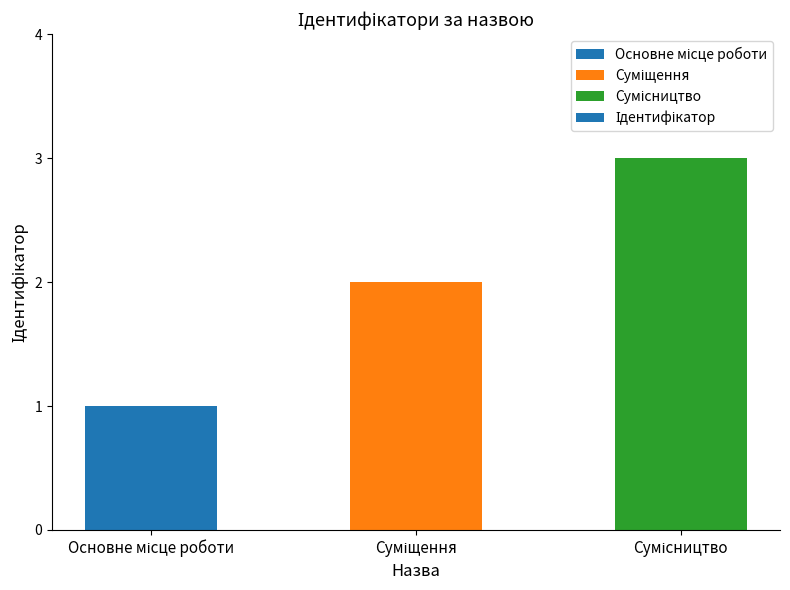

What is the maximum value shown in the chart?

3